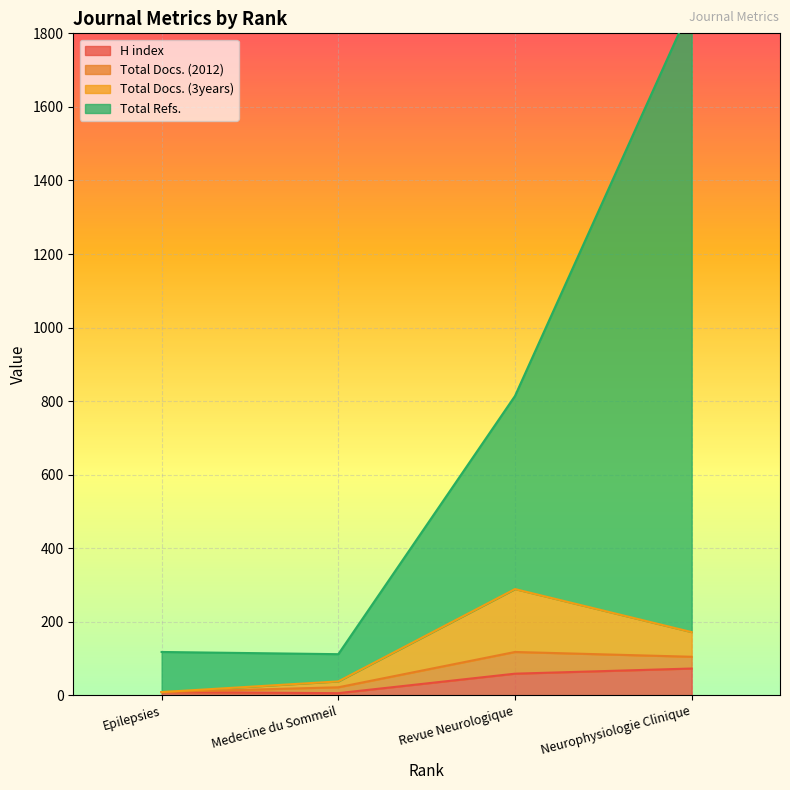

What is the highest value of the H index series?

73